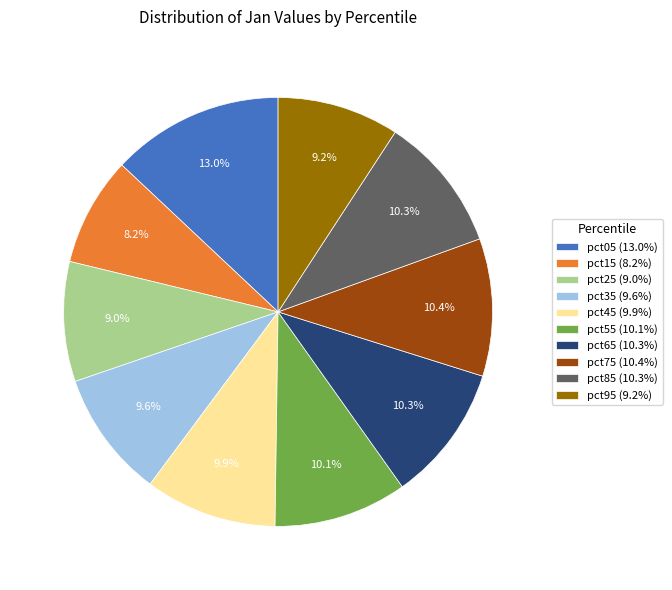

Which category has the biggest portion of the pie?

pct05